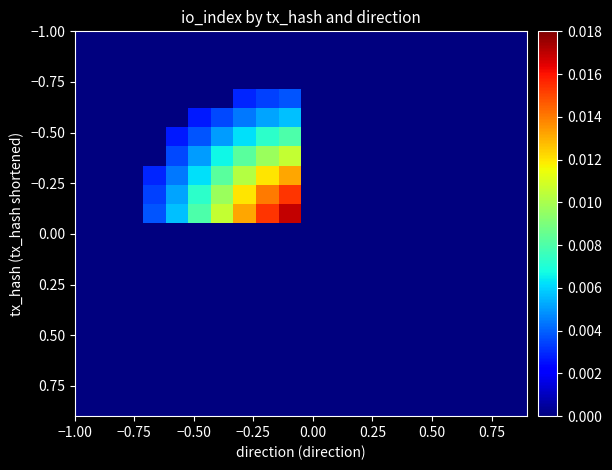

At how many categories does at least one series exceed 0?

7